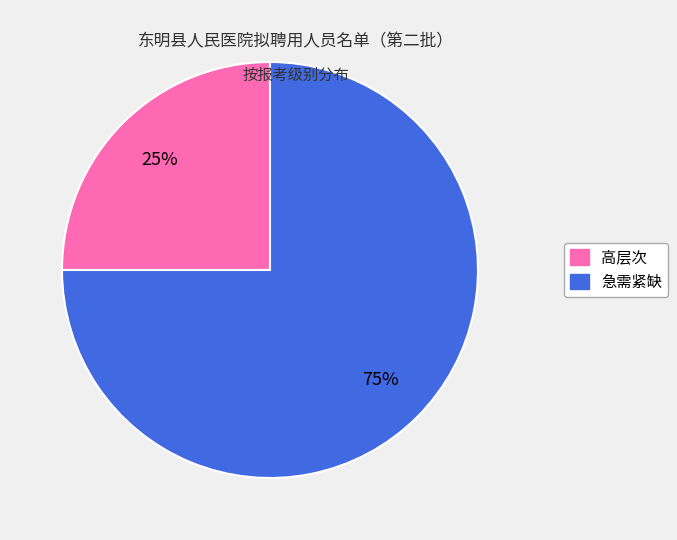

Does 高层次 account for over 50% of the chart?

No